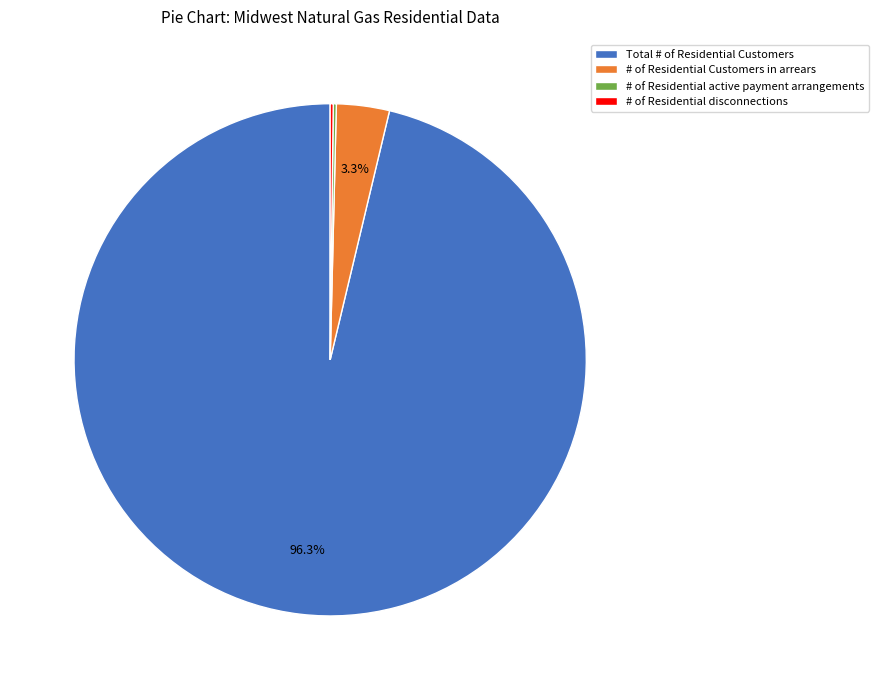

To the nearest percent, what percentage of the pie is Total # of Residential Customers?

96%